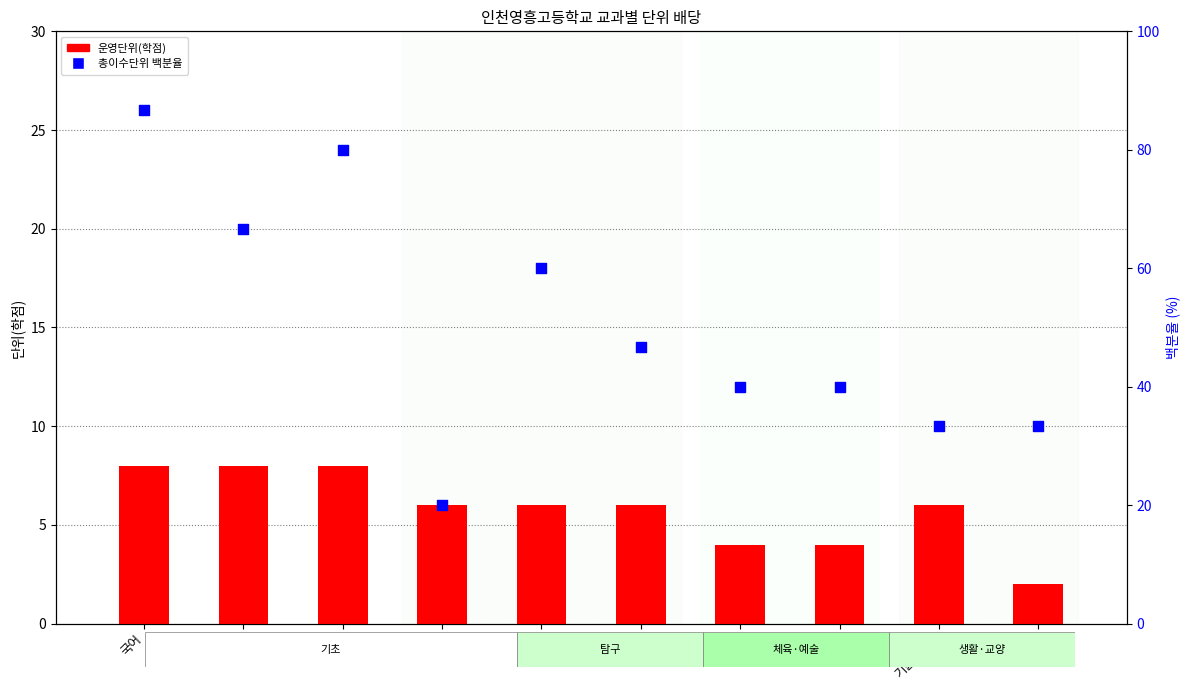

What is the total value across all series at 과학?

52.7